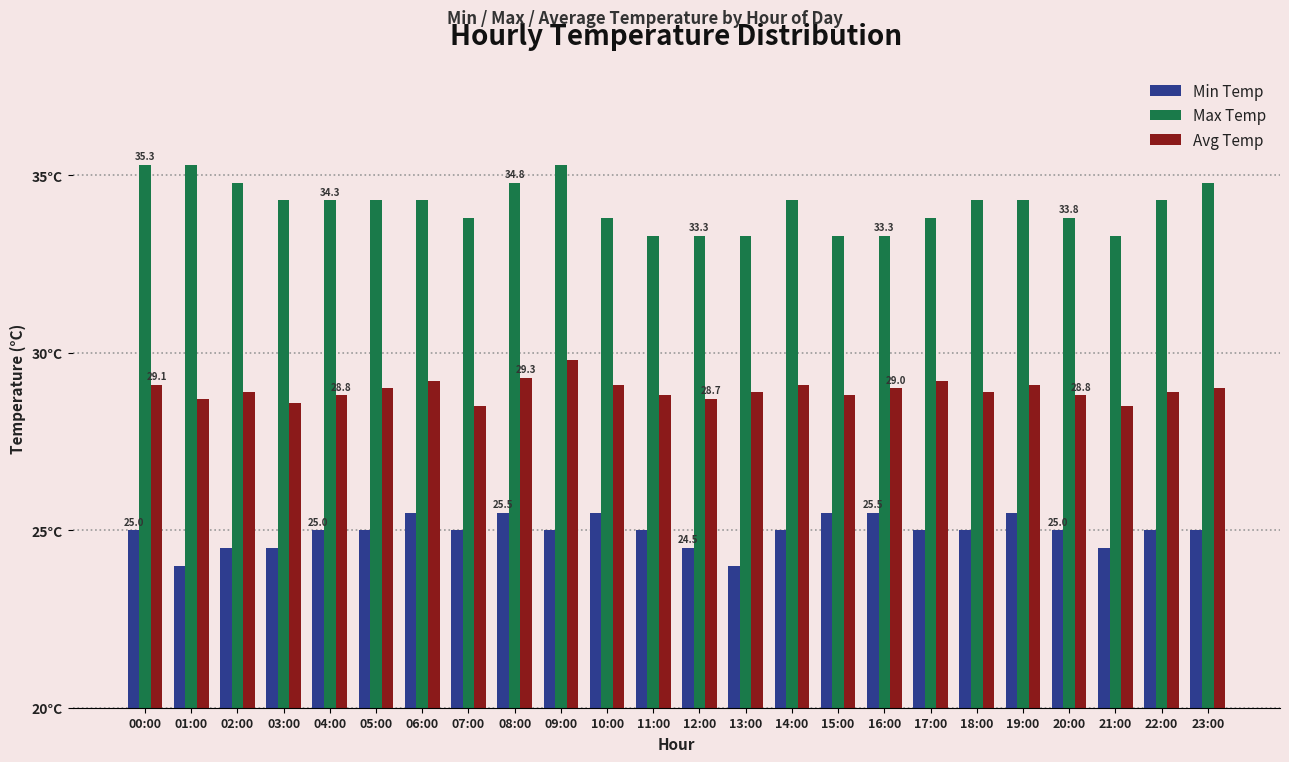

Is the value of Min Temp at 15:00 greater than the value of Max Temp at 04:00?

No